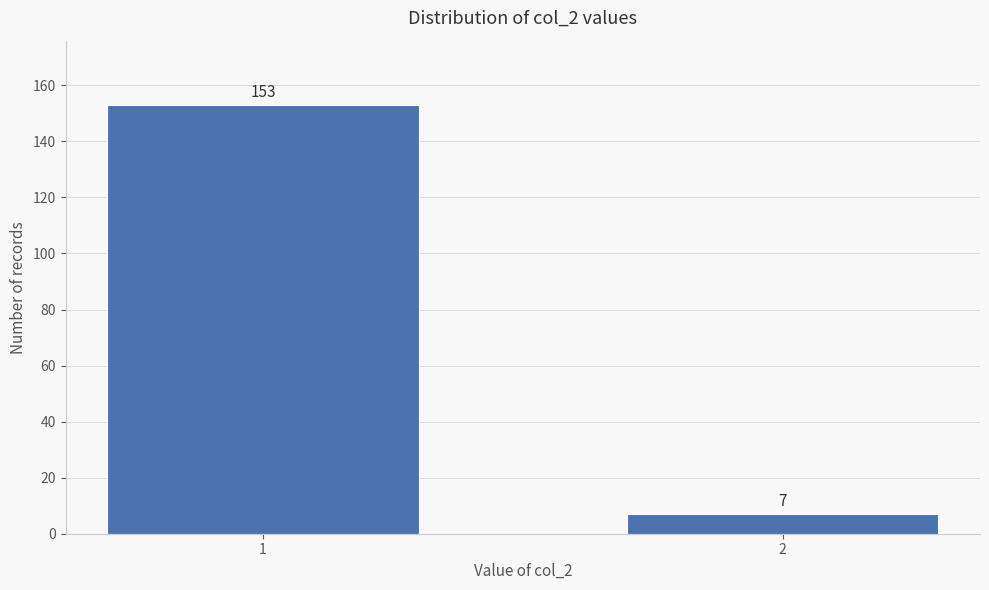

Reading left to right, extract all data points from this chart.

153	7